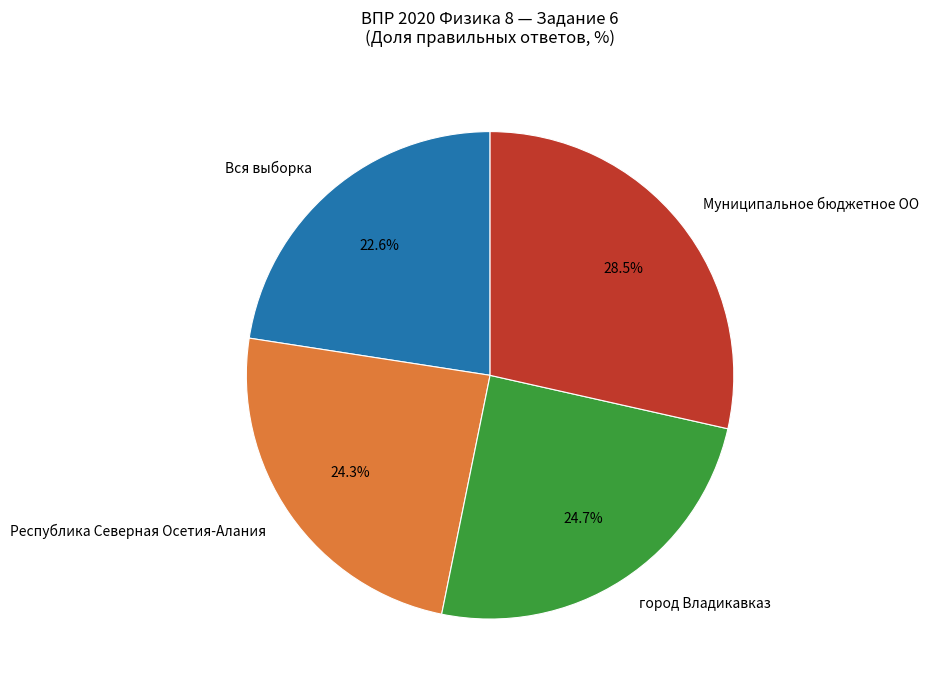

Which category has the smallest portion of the pie?

Вся выборка